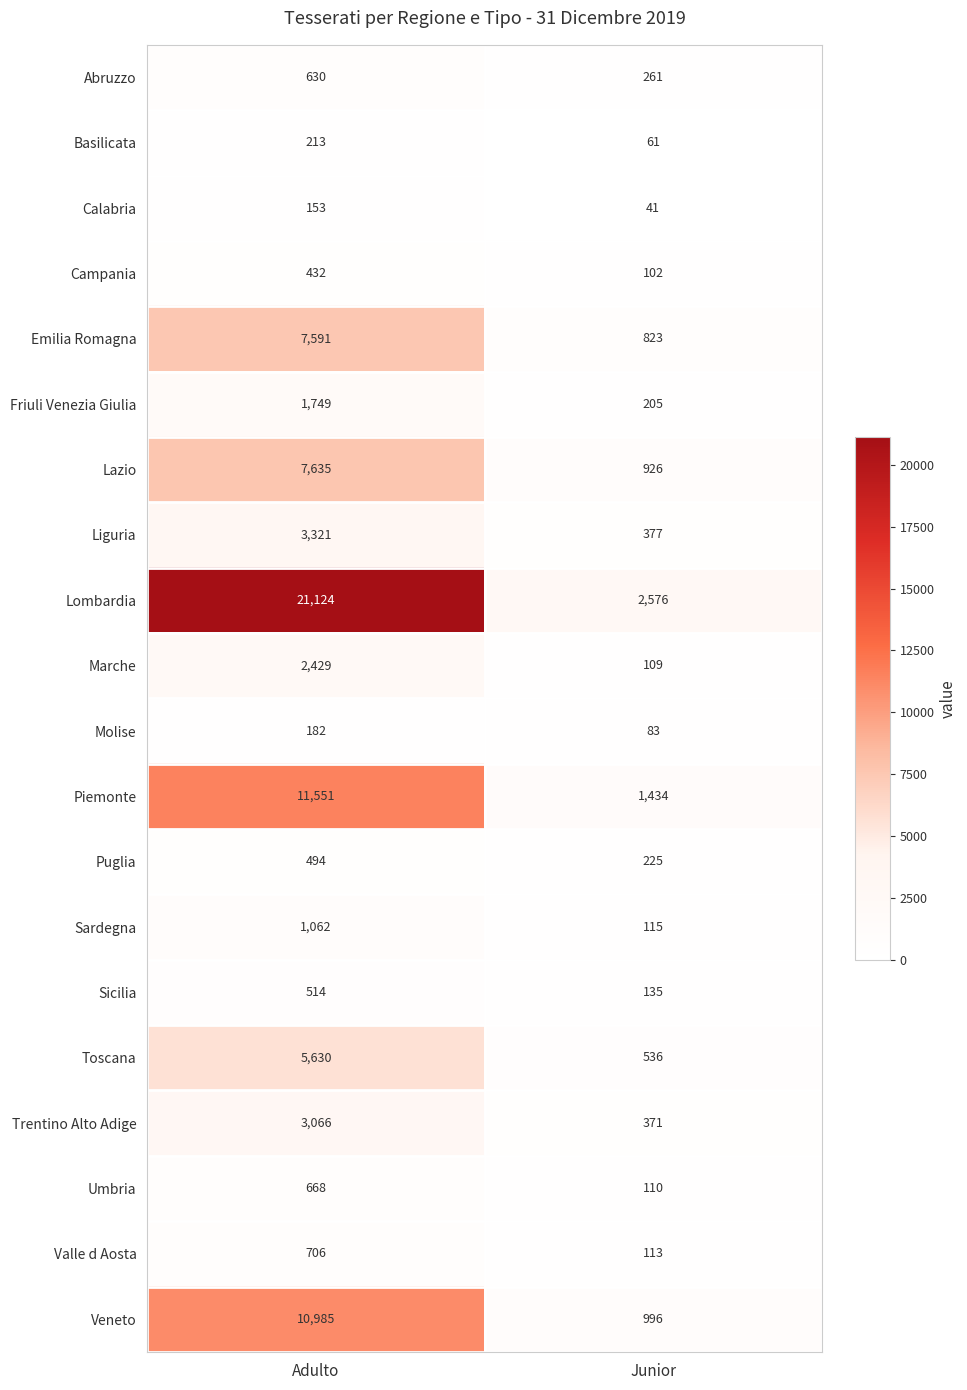

What is the spread (max minus min) of values at Junior?

2535